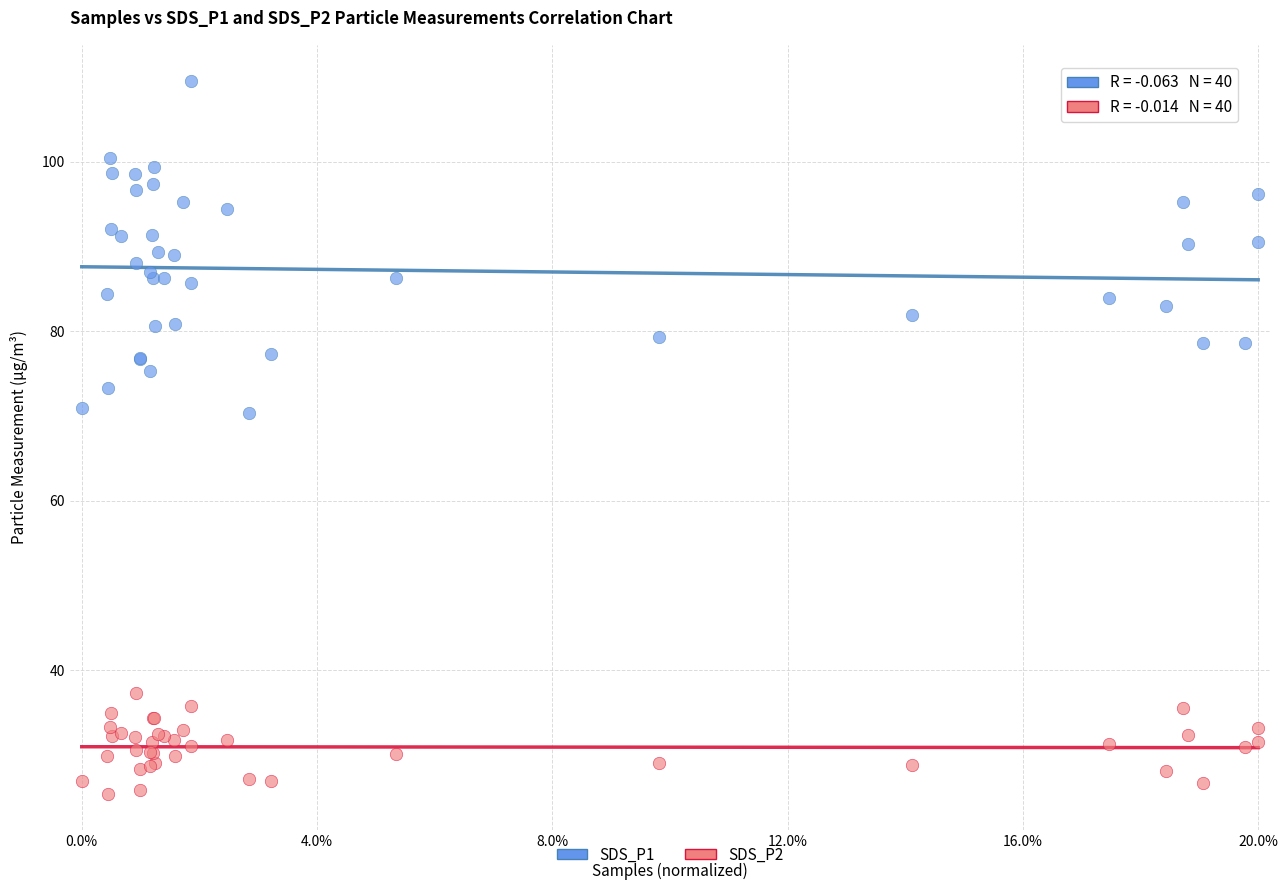

Which series reaches the maximum Y coordinate?

SDS_P1